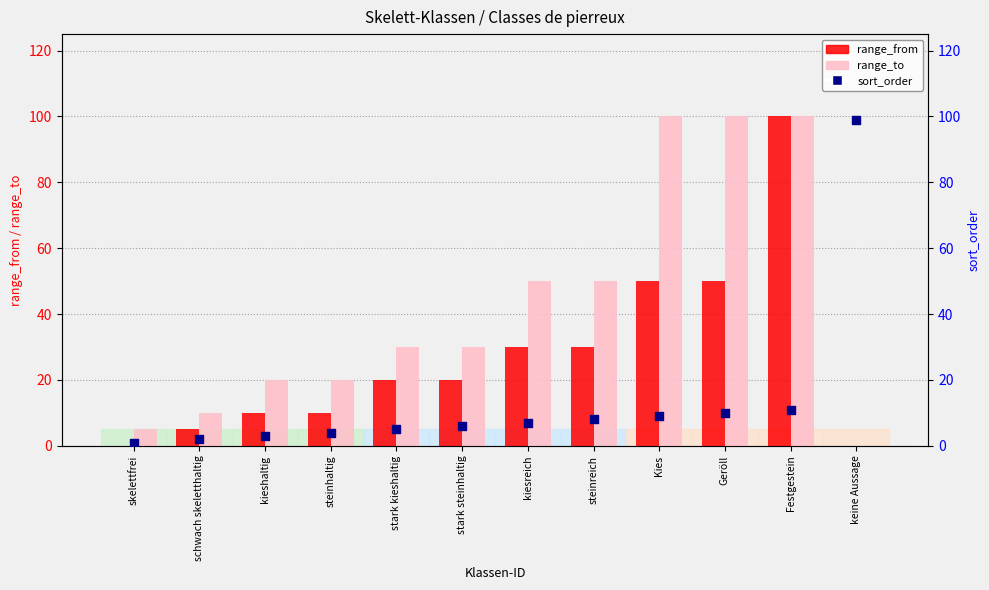

What is the total value across all series at steinreich?

88